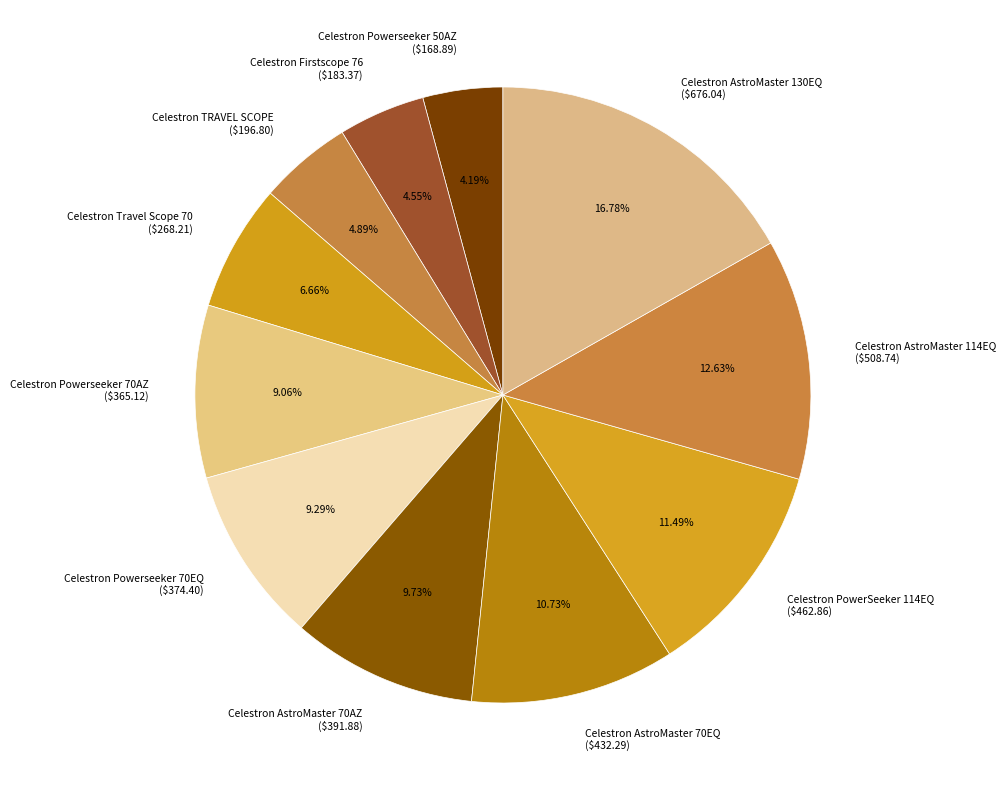

To the nearest percent, what percentage of the pie is Celestron AstroMaster 114EQ?

13%